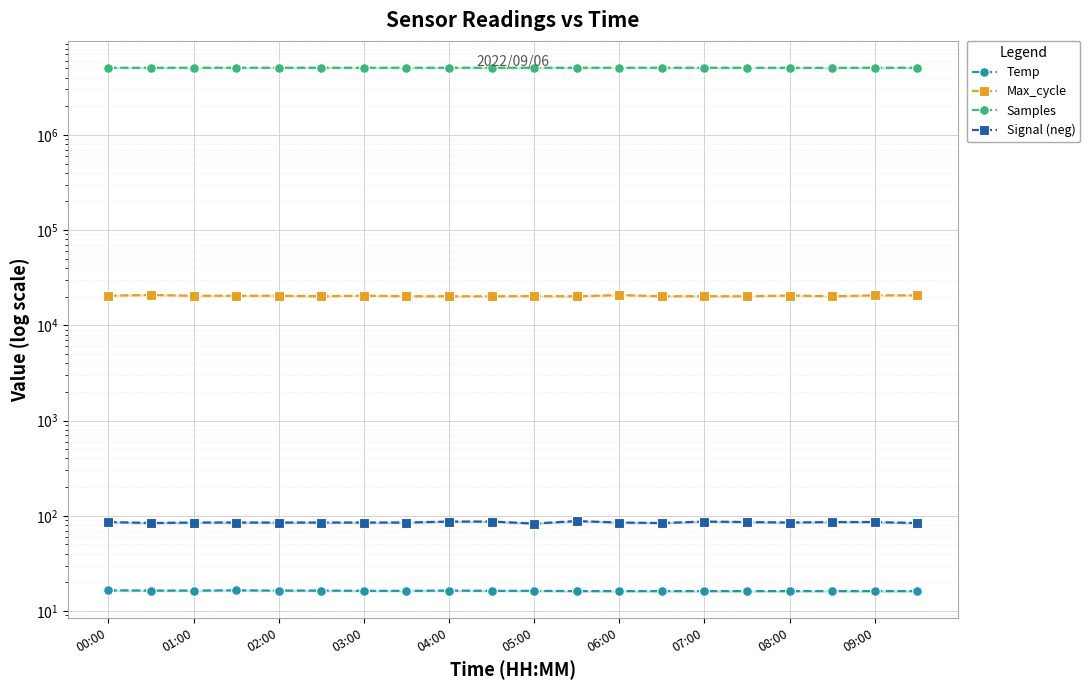

At which label does Samples first exceed 5066830?

01:00